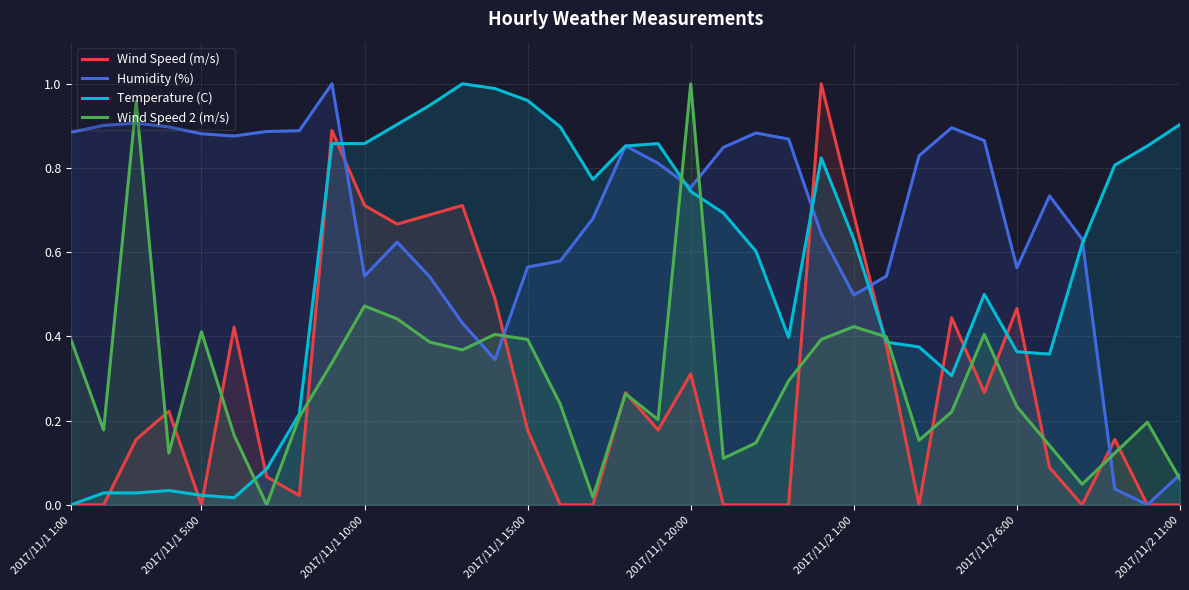

Where is Temperature (C) nearest to the value 0?

2017/11/1 1:00